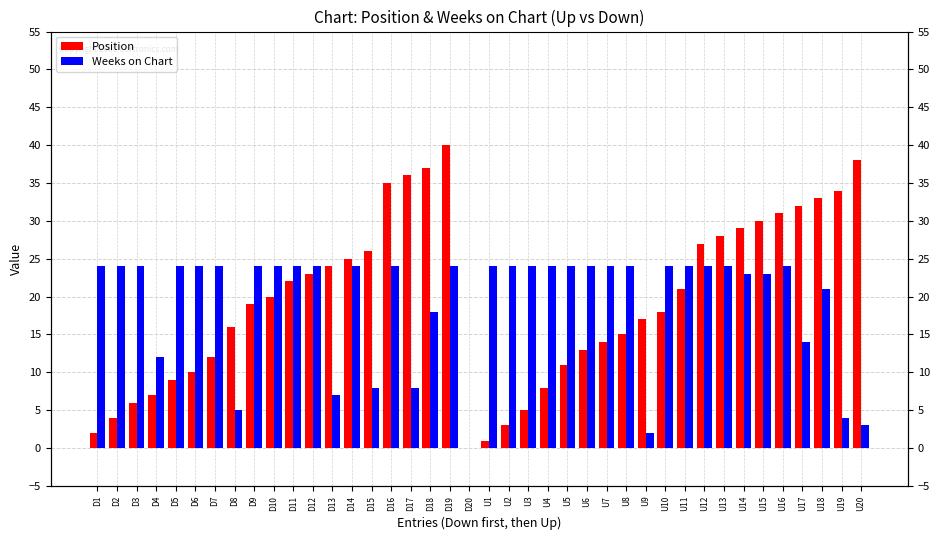

The Position series shows 4 at D2. True or false?

True